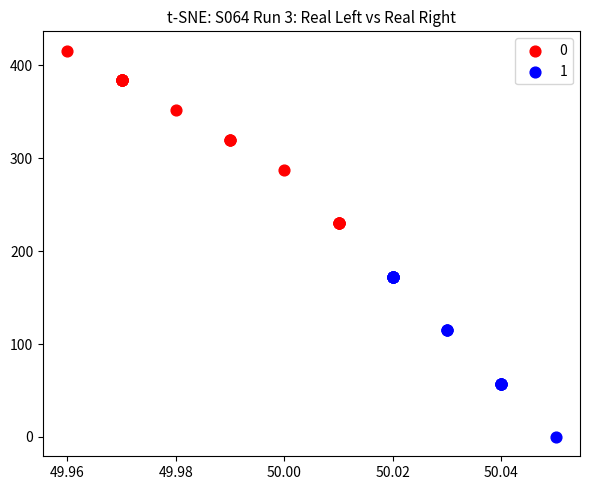

Which series reaches the maximum Y coordinate?

0